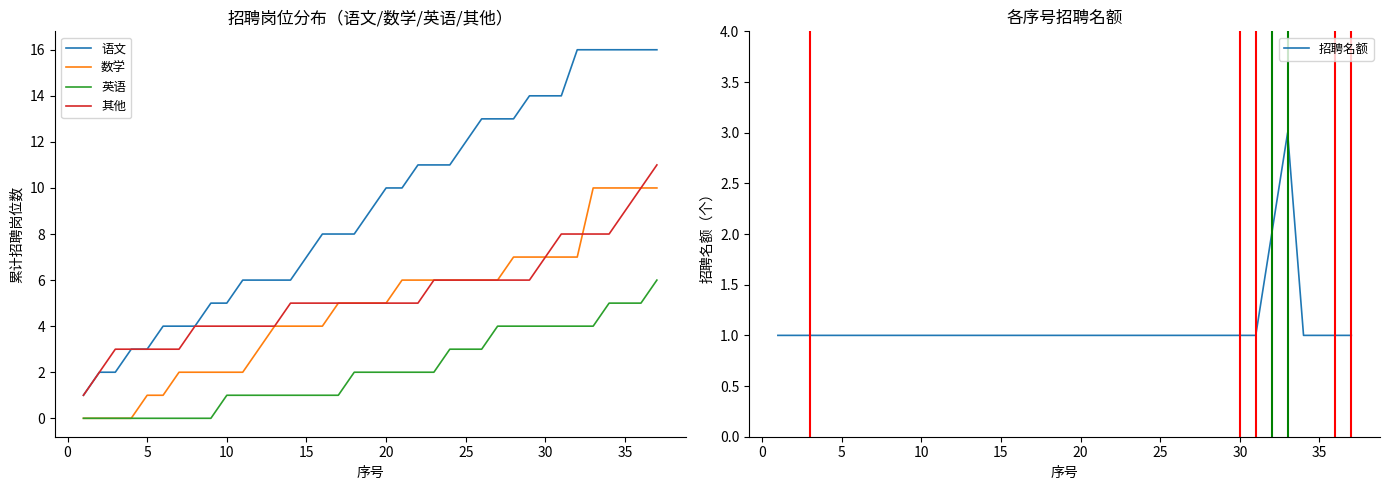

True or false: 语文 and 英语 intersect in this chart.

False